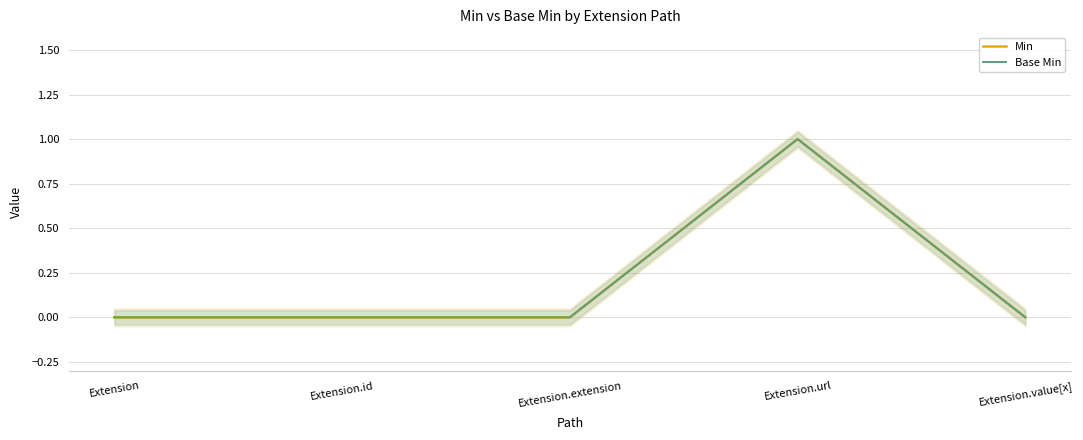

At which category is the sum across all series the highest?

Extension.url